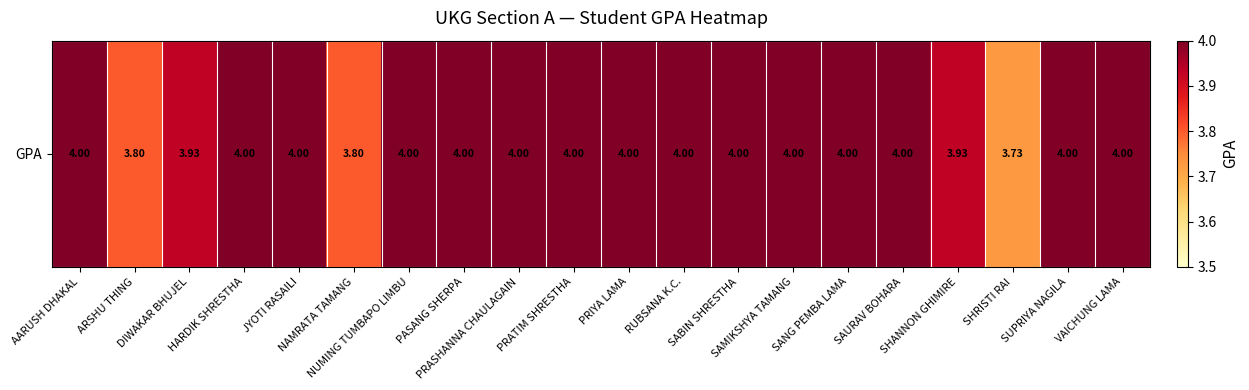

List the labels in order of value, largest first.

AARUSH DHAKAL, HARDIK SHRESTHA, JYOTI RASAILI, NUMING TUMBAPO LIMBU, PASANG SHERPA, PRASHANNA CHAULAGAIN, PRATIM SHRESTHA, PRIYA LAMA, RUBSANA K.C., SABIN SHRESTHA, SAMIKSHYA TAMANG, SANG PEMBA LAMA, SAURAV BOHARA, SUPRIYA NAGILA, VAICHUNG LAMA, DIWAKAR BHUJEL, SHANNON GHIMIRE, ARSHU THING, NAMRATA TAMANG, SHRISTI RAI